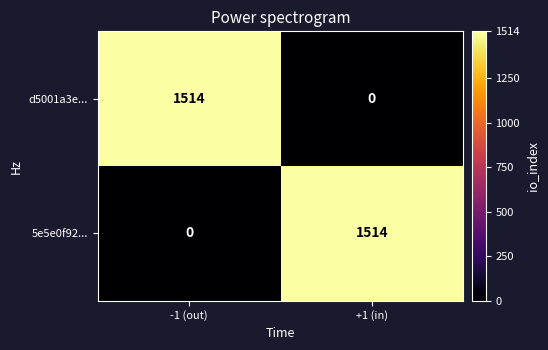

What is the difference between the highest and lowest values at -1 (out)?

1514